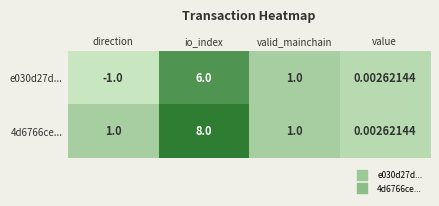

Which category has the highest value across all series?

io_index